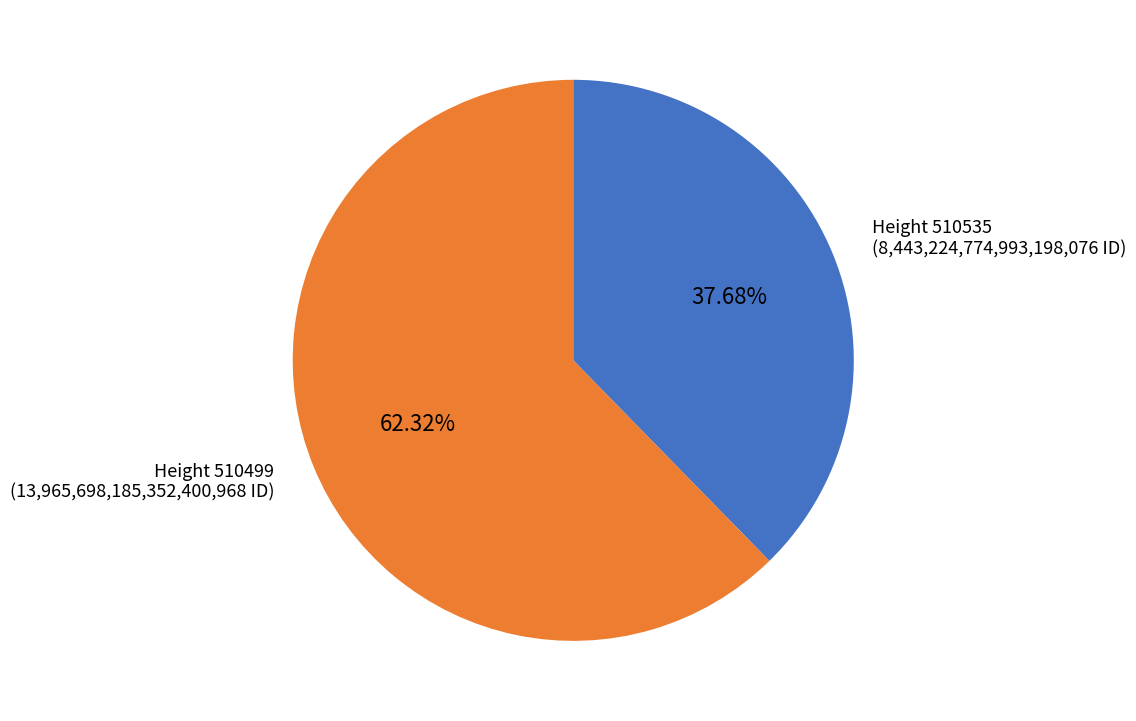

Does Height 510499 (13,965,698,185,352,400,968 ID) account for over 50% of the chart?

Yes